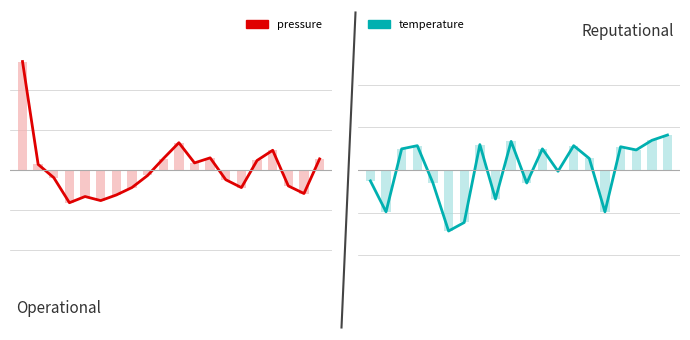

Reading left to right, extract all data points from this chart.

pressure: 0=54.2	1=2.8	2=-3.8	3=-16.4	4=-13.3	5=-15.3	6=-12.5	7=-8.8	8=-2.7	9=5.6	10=13.6	11=3.5	12=6.1	13=-4.9	14=-8.8	15=4.8	16=9.9	17=-8.0	18=-11.8	19=5.5
temperature: 0=-0.1	1=-0.4	2=0.2	3=0.2	4=-0.1	5=-0.6	6=-0.5	7=0.2	8=-0.3	9=0.3	10=-0.1	11=0.2	12=-0.0	13=0.2	14=0.1	15=-0.4	16=0.2	17=0.2	18=0.3	19=0.3